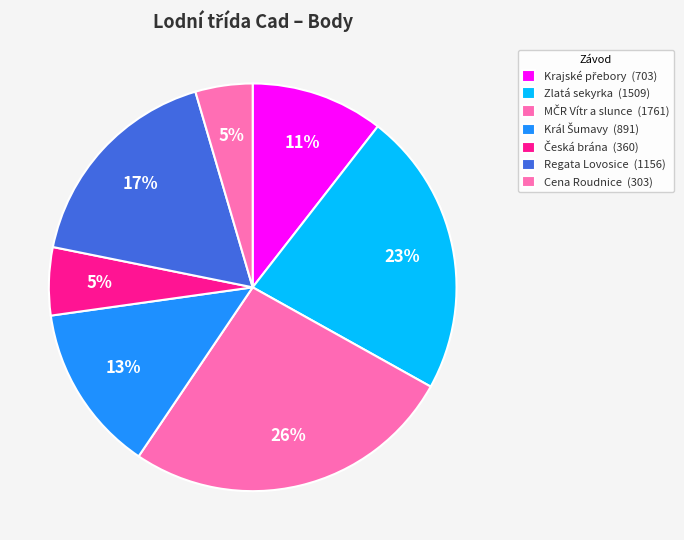

To the nearest percent, what portion does Král Šumavy represent?

13%